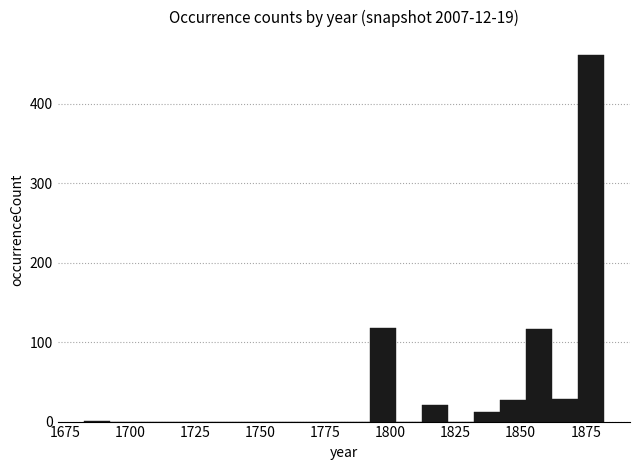

Around what value on the x-axis is the tallest bar? Give the approximate position of its centre, as read against the axis.

1875